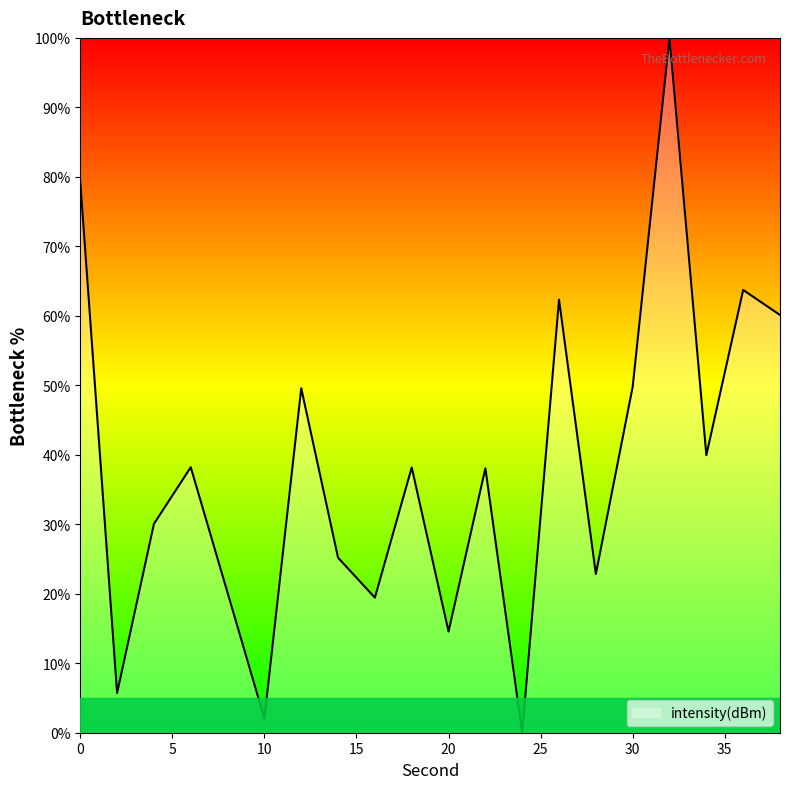

What is the greatest value displayed?

100.0